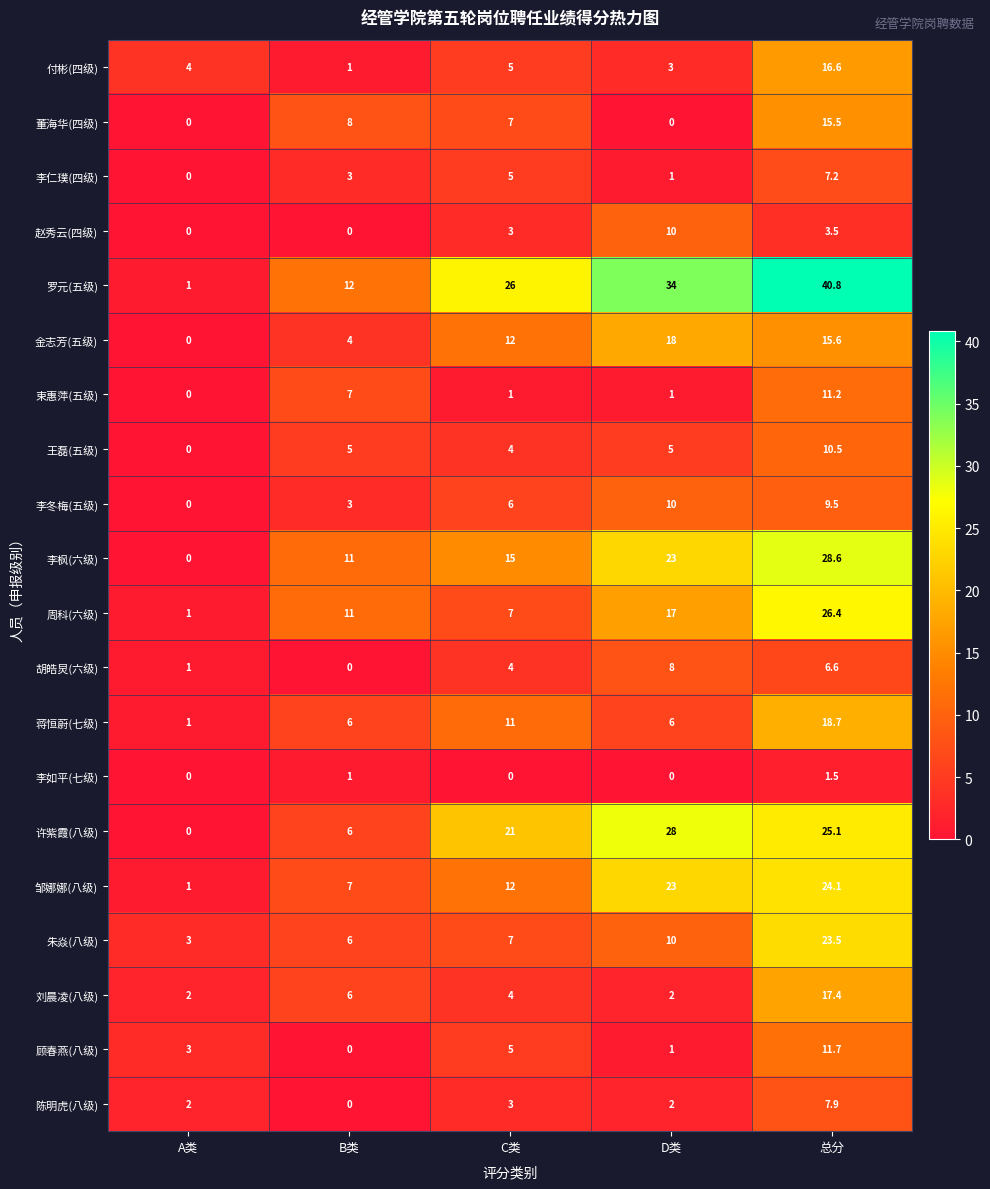

What is the sum of the 赵秀云(四级) values at B类 and 总分?

3.5